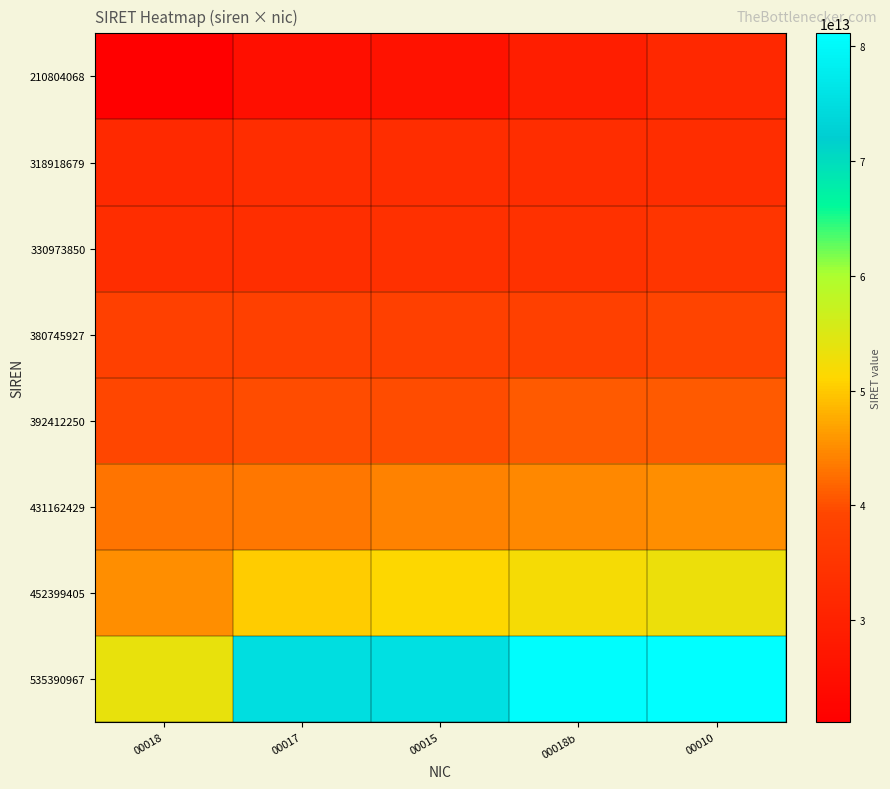

What is the difference between the highest and lowest values at 00010?

49439588500007